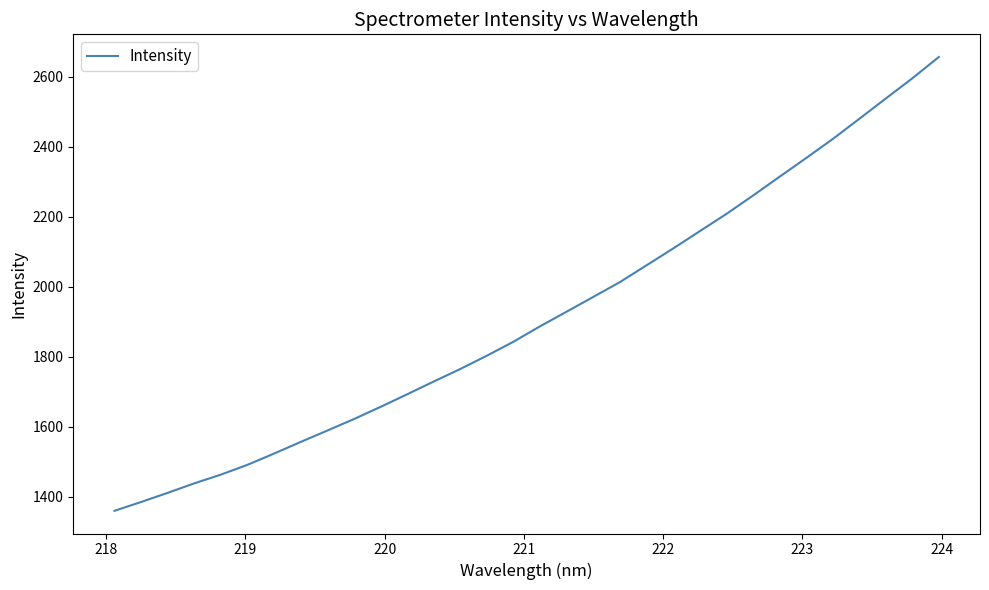

Does the chart display data point markers on the line(s)?

No